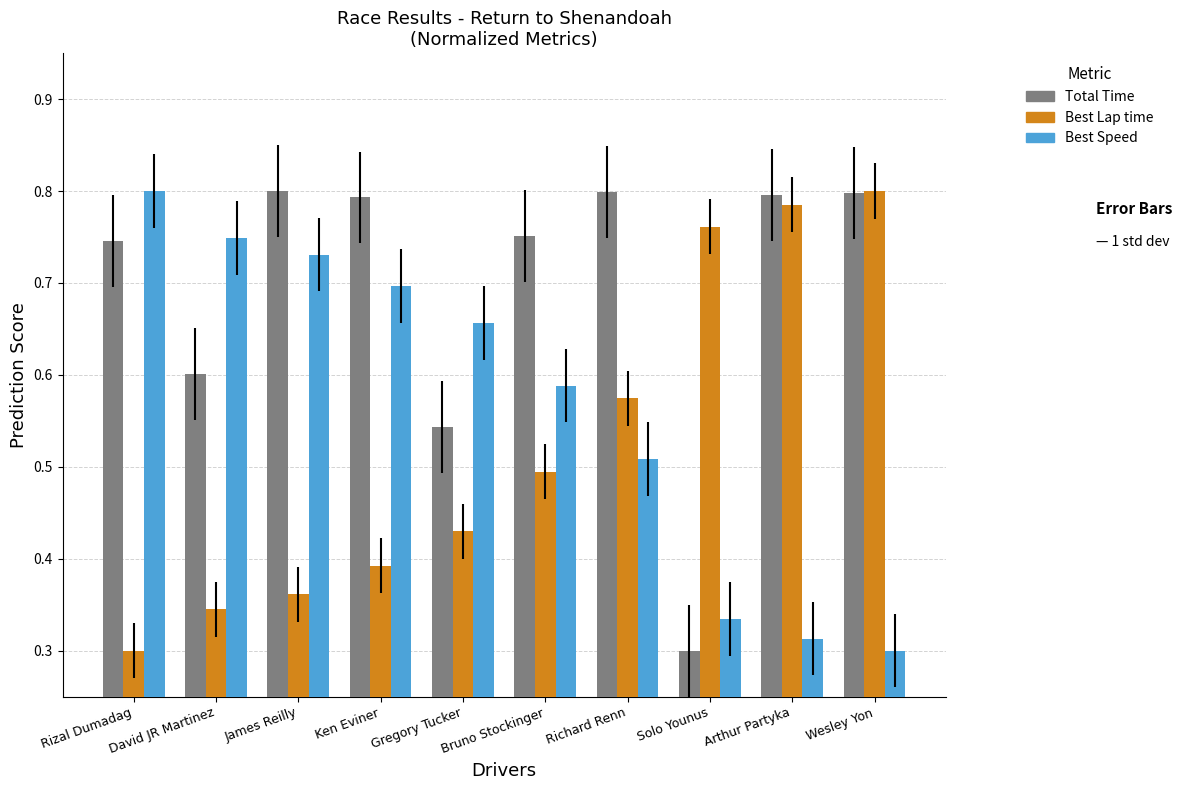

How many data points does each series have?

10